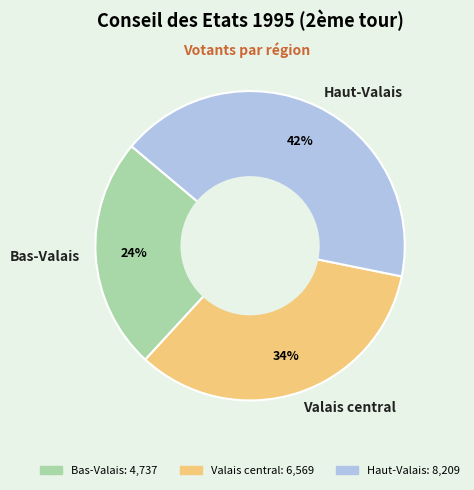

Do Bas-Valais and Valais central together represent more than half of the pie?

Yes